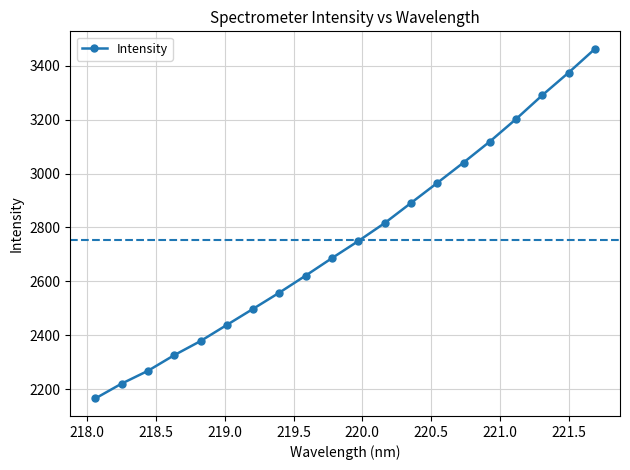

What is the value of the 15th point from the left?

3040.9